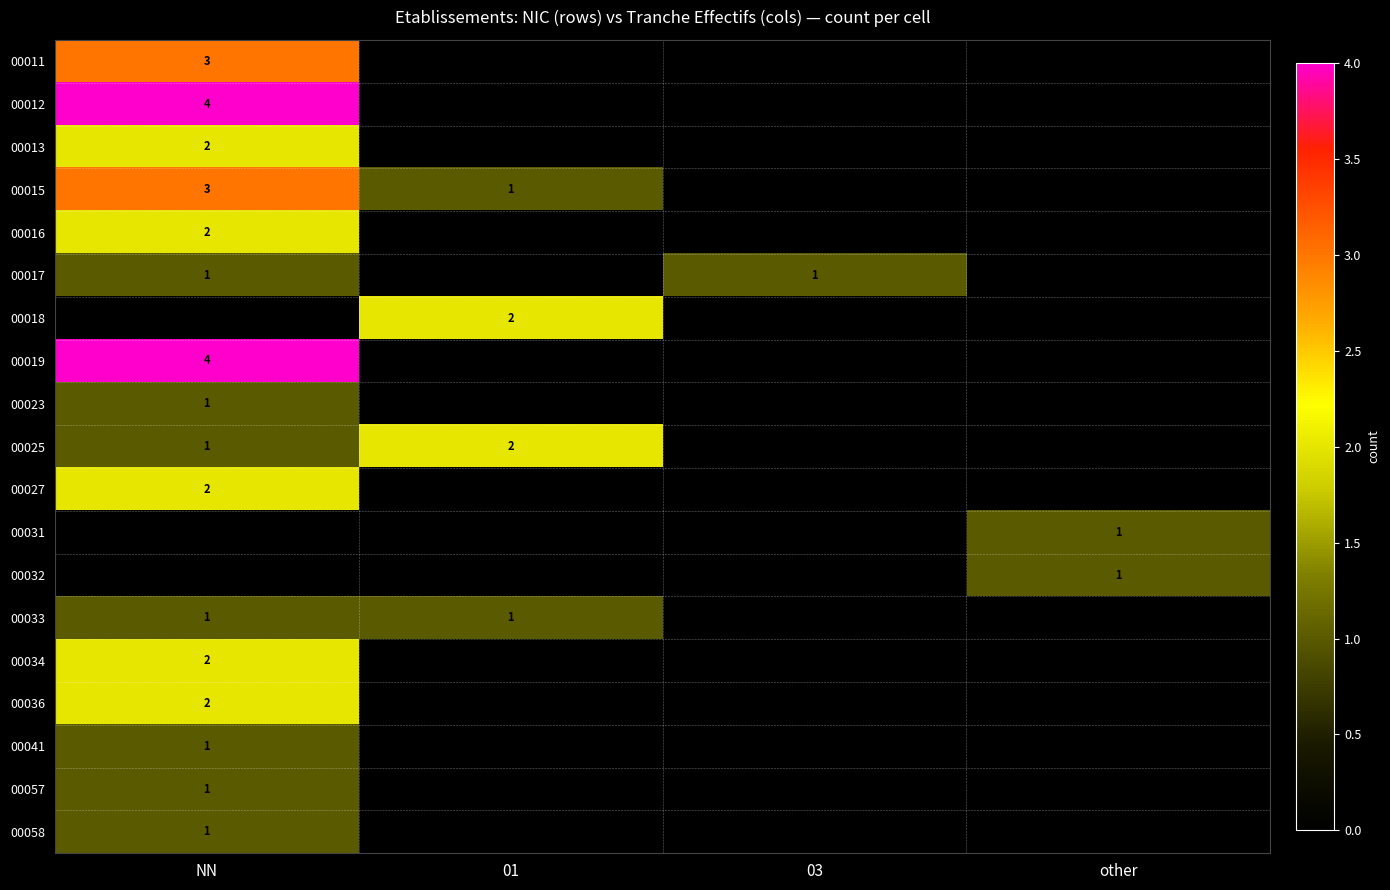

Is it true that 00018 equals 0 at 01?

False